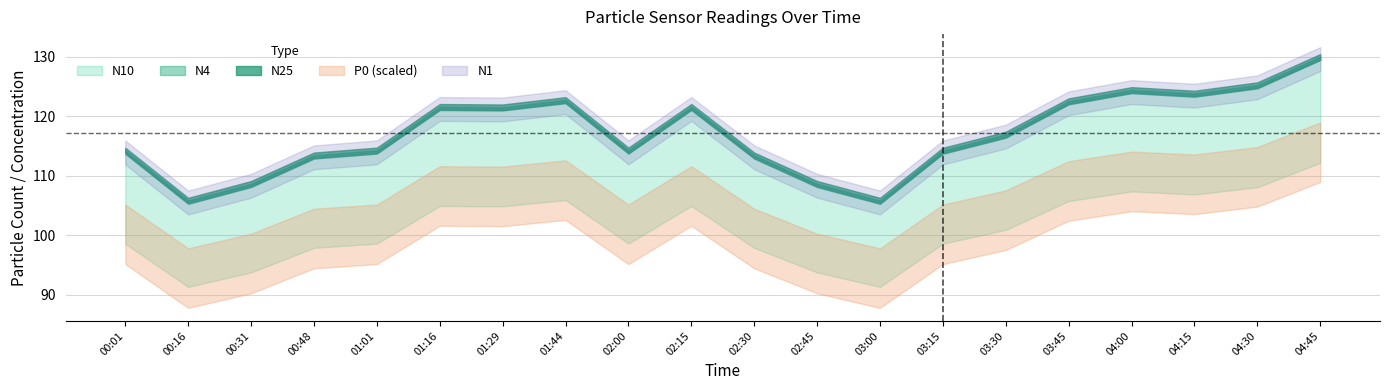

Where is N25 nearest to the value 117?

03:30